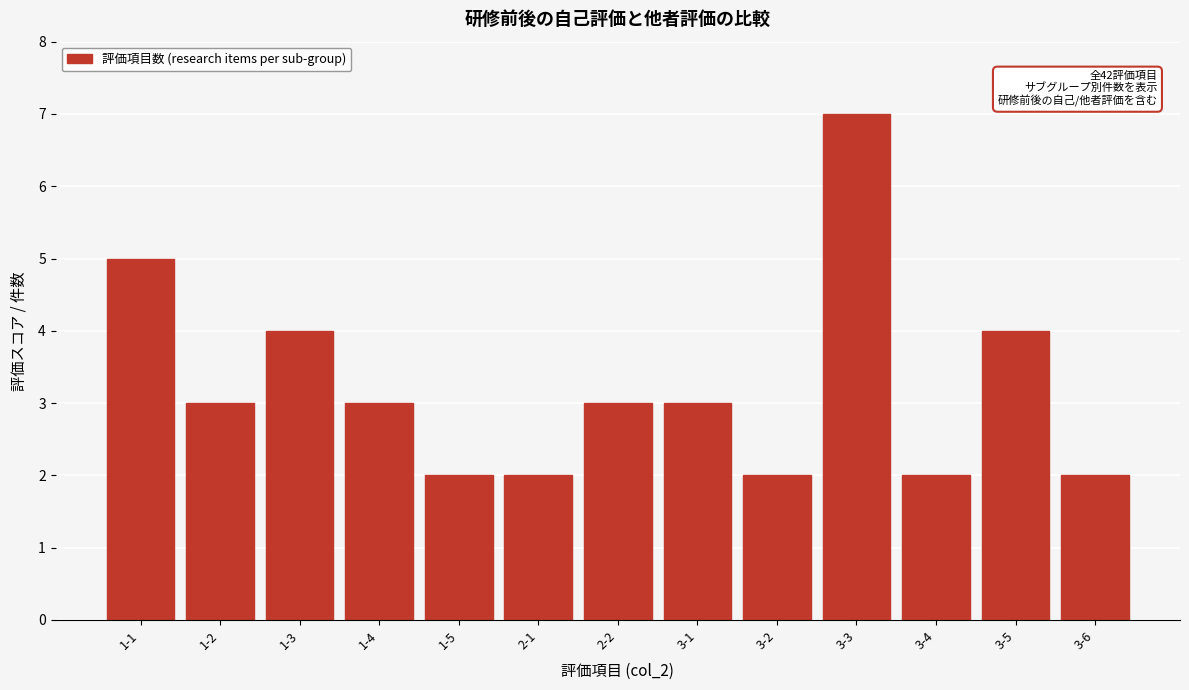

Reading left to right, what are all the values shown in this chart?

5	3	4	3	2	2	3	3	2	7	2	4	2